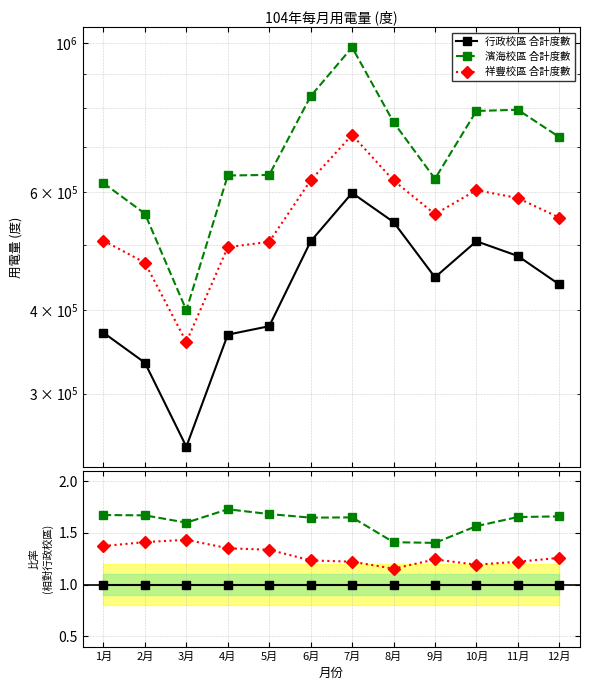

What is the total value across all series at 4月?

4.1